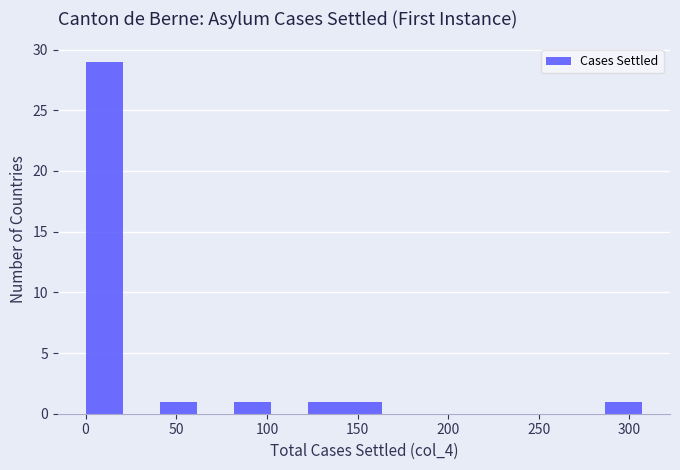

Reading left to right, transcribe this chart: for each bar, give the range it covers on the x-axis and its height. Neither the bar edges nor the heights are printed on the chart, so give them approximately, as read against the axes.

0 to 20: 29
20 to 40: 0
40 to 60: 1
60 to 80: 0
80 to 100: 1
100 to 125: 0
125 to 145: 1
145 to 165: 1
165 to 185: 0
185 to 205: 0
205 to 225: 0
225 to 245: 0
245 to 265: 0
265 to 285: 0
285 to 305: 1